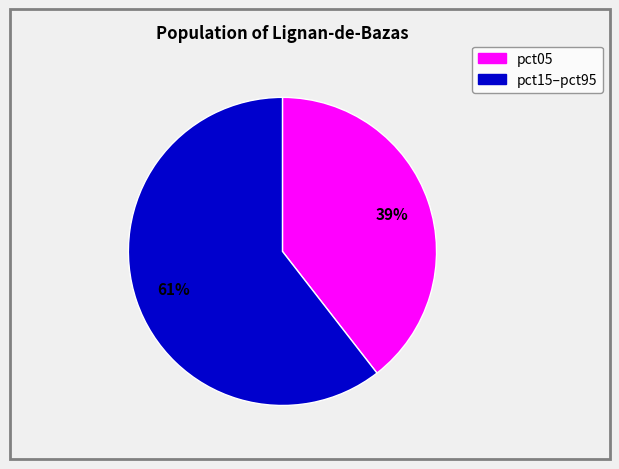

Is there any slice that represents more than half of the pie?

Yes